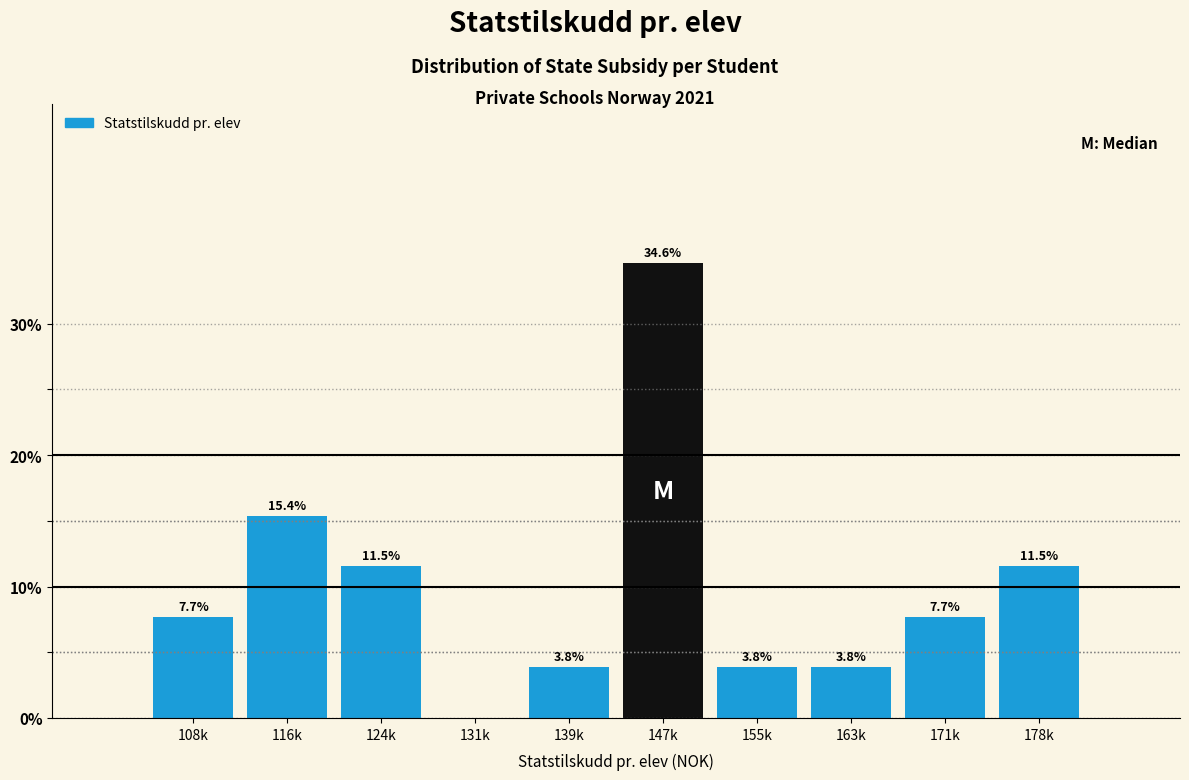

Reading right to left, what are all the values shown in this chart?

178k=11.5	171k=7.7	163k=3.8	155k=3.8	147k=34.6	139k=3.8	131k=0.0	124k=11.5	116k=15.4	108k=7.7